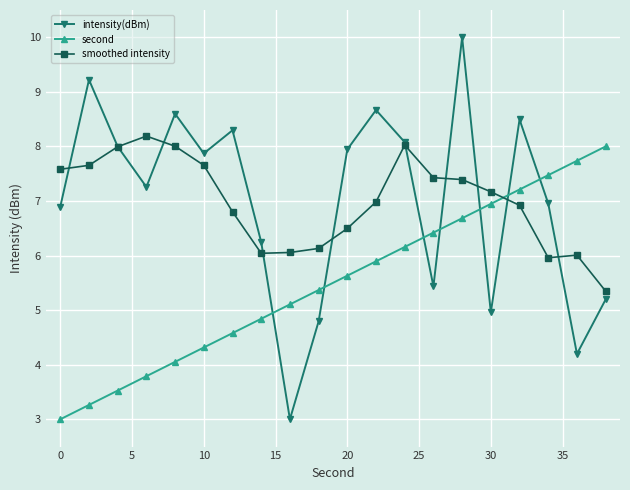

After their last crossing, which series has the higher values: second or intensity(dBm)?

second